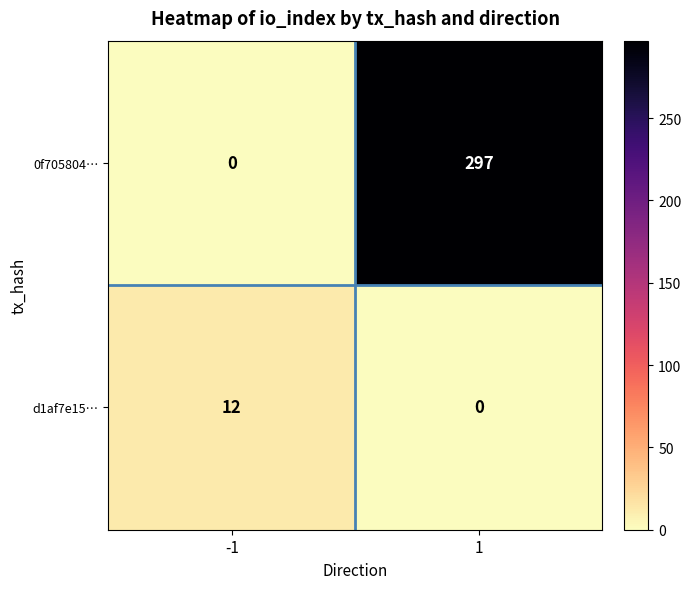

What is the spread (max minus min) of values at -1?

12